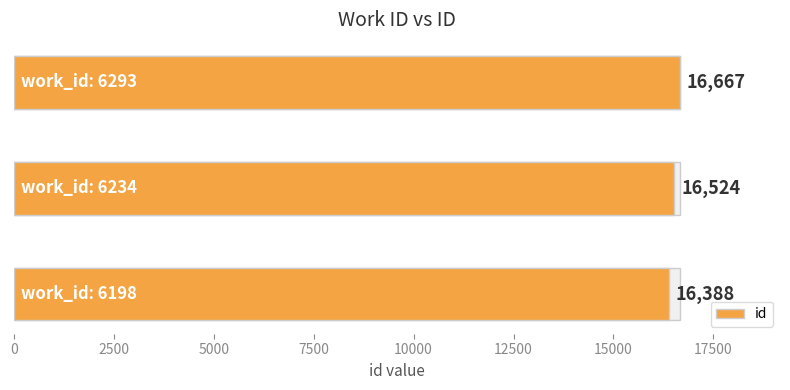

Reading left to right, list all the values displayed in this chart.

16388	16524	16667